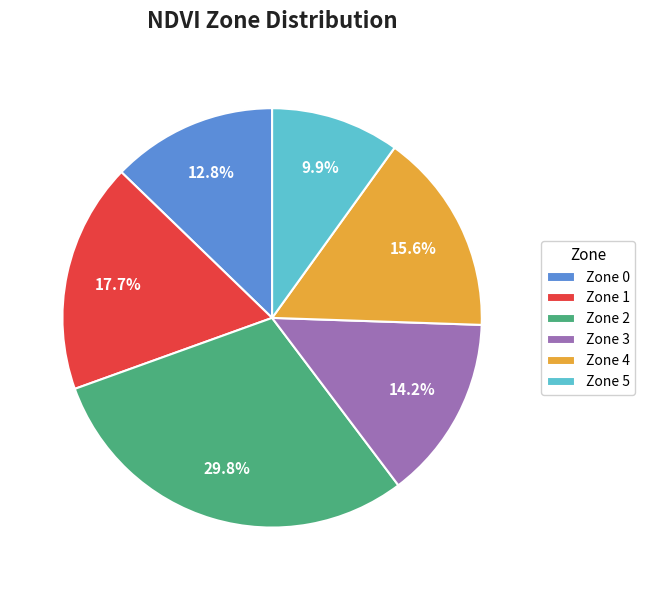

Is it true that Zone 0 is 1% of the pie?

False